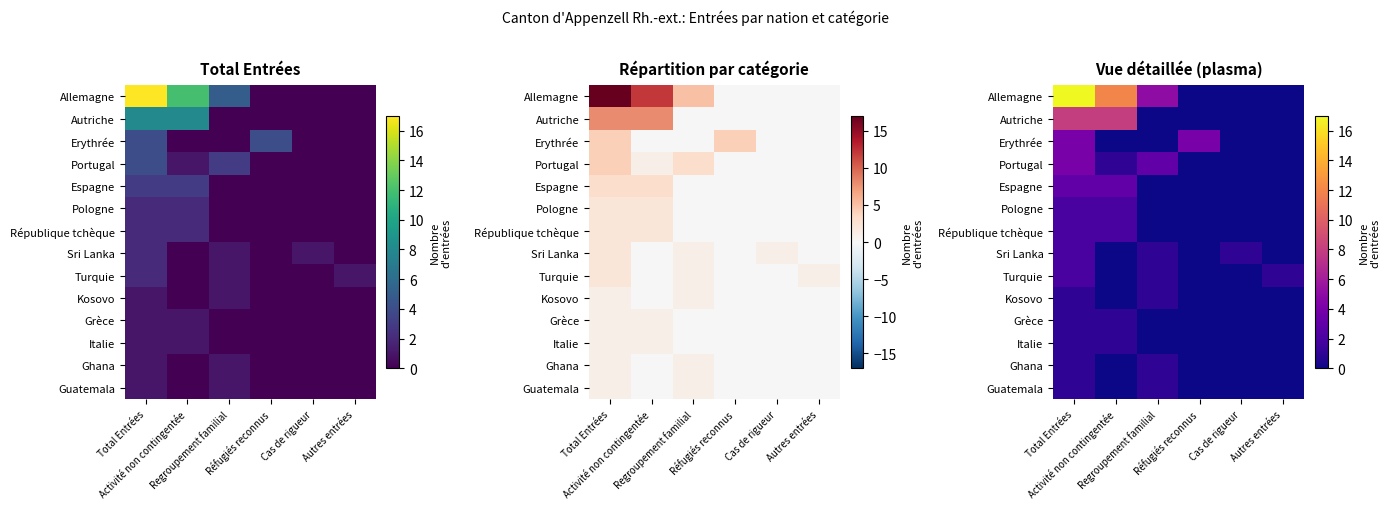

What is the maximum value for République tchèque?

2